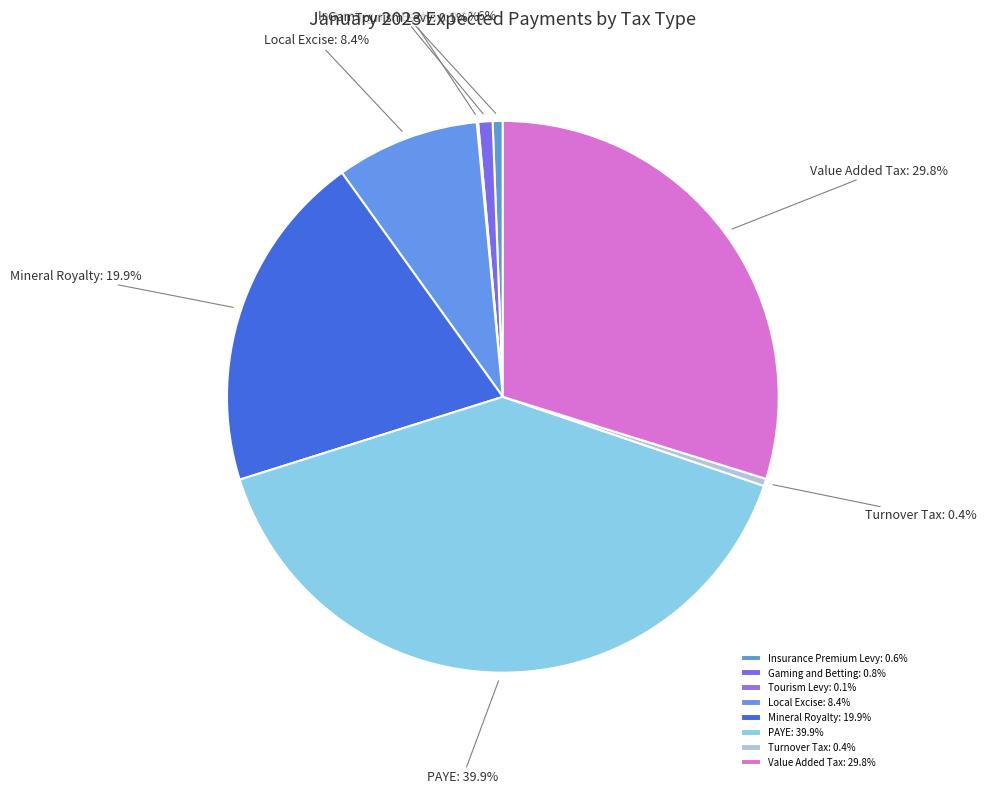

What percentage is the Local Excise slice, to the nearest percent?

8%